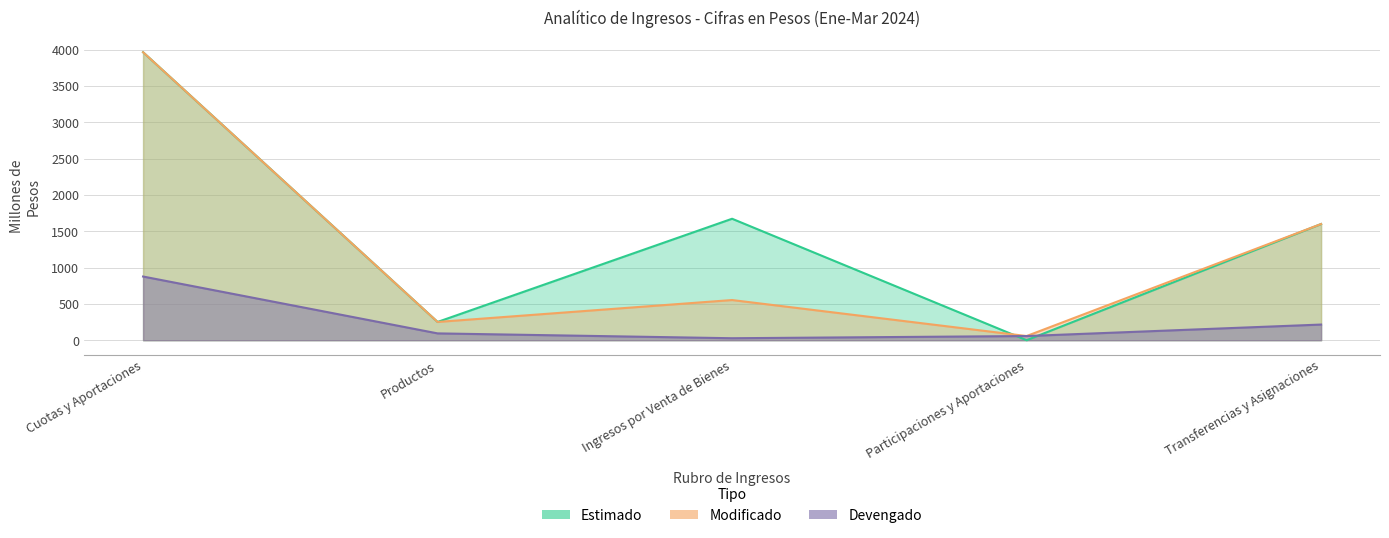

Between Ingresos por Venta de Bienes and Transferencias y Asignaciones, which series saw the biggest shift?

Modificado